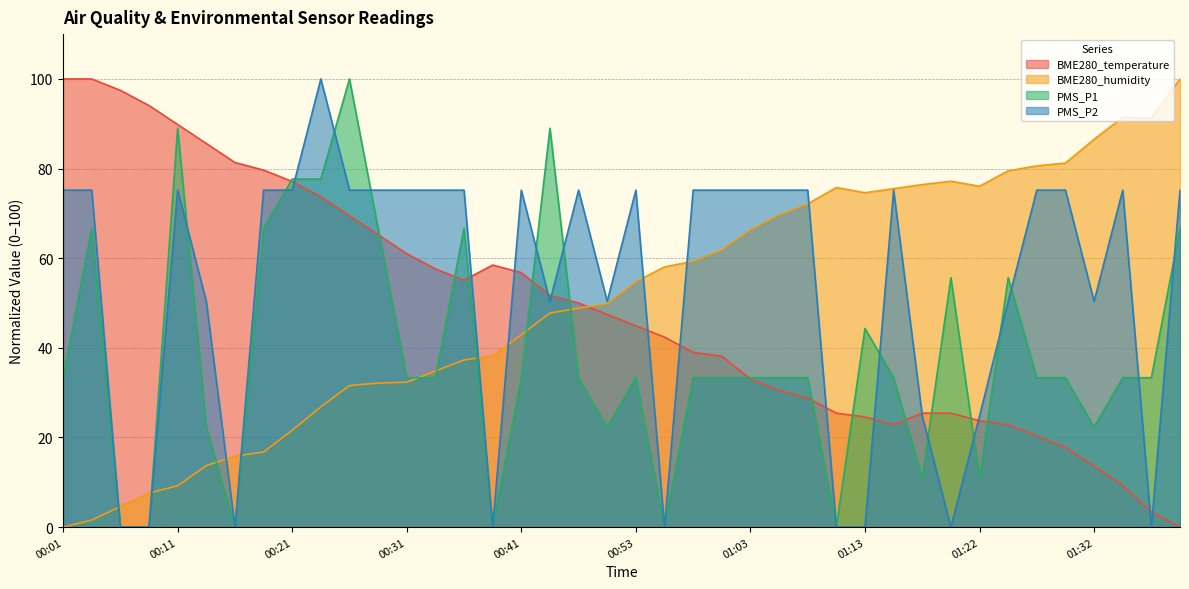

Which has a higher value, 00:51 or 01:05?

00:51